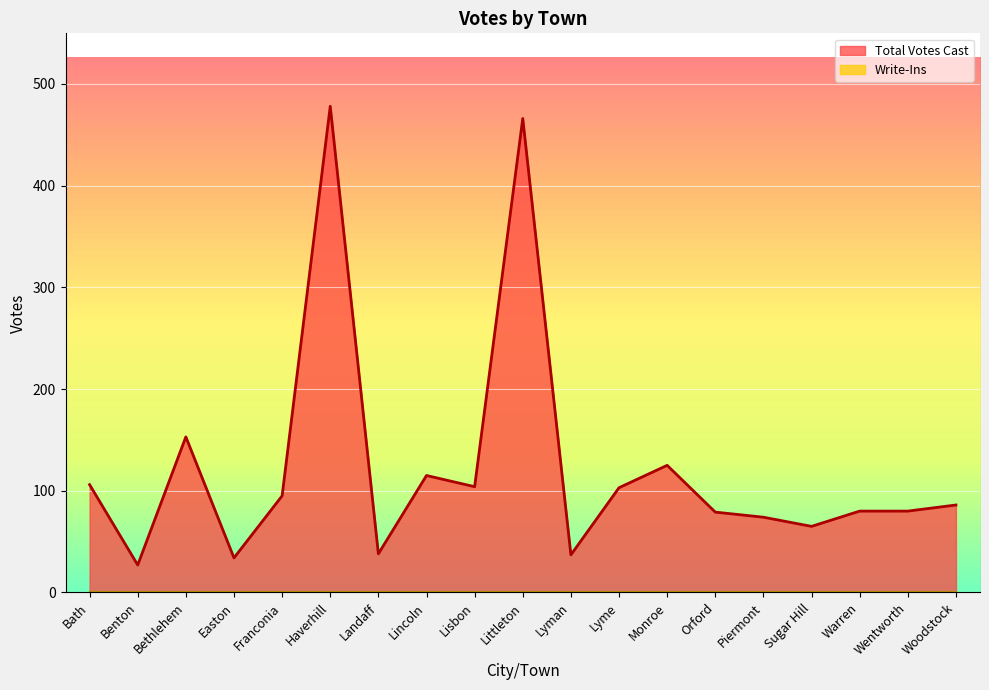

The chart shows a value of 104 at Lisbon. True or false?

True